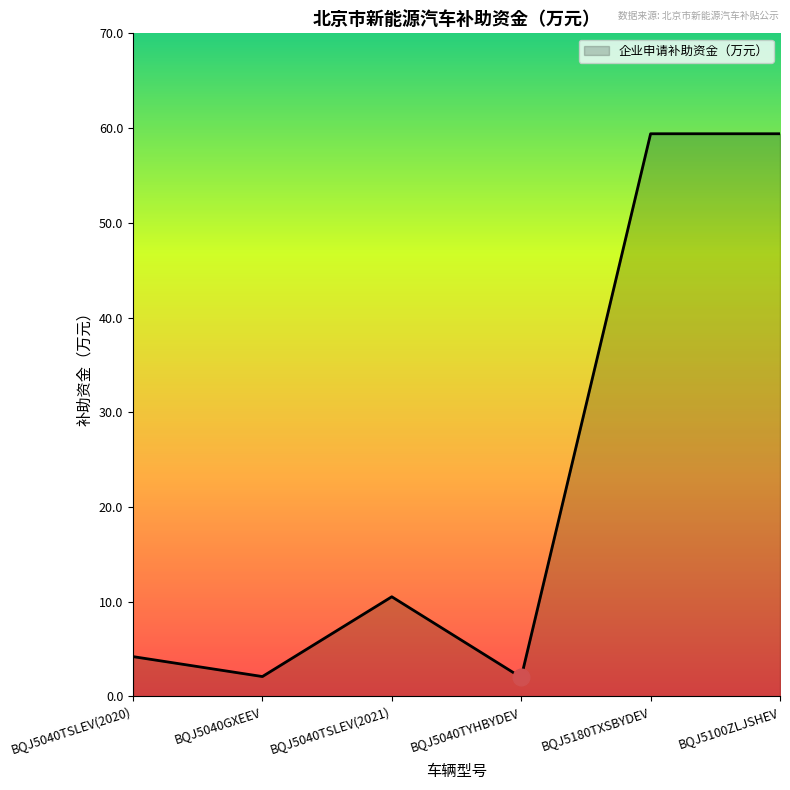

Is it true that the value at BQJ5040TSLEV(2020) is 4.2?

True